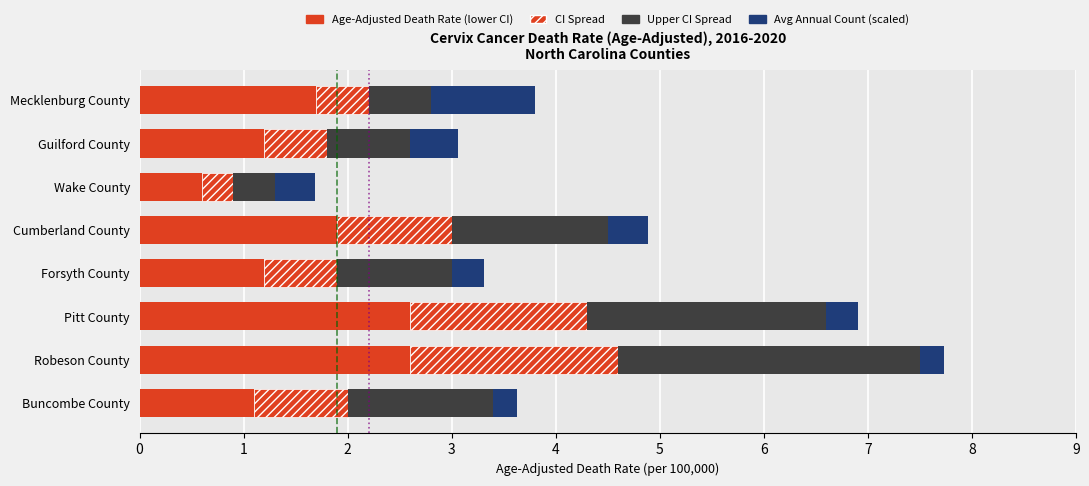

How many data points does each series have?

8